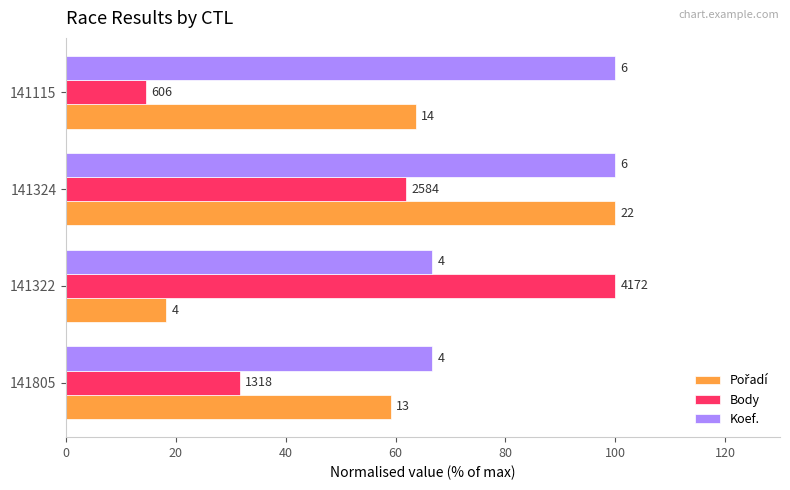

How many bars are there in each group?

3